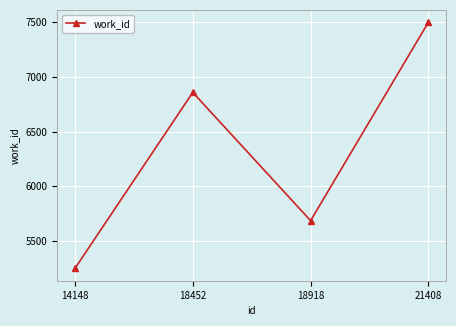

Reading left to right, list all the values displayed in this chart.

5251	6858	5687	7499